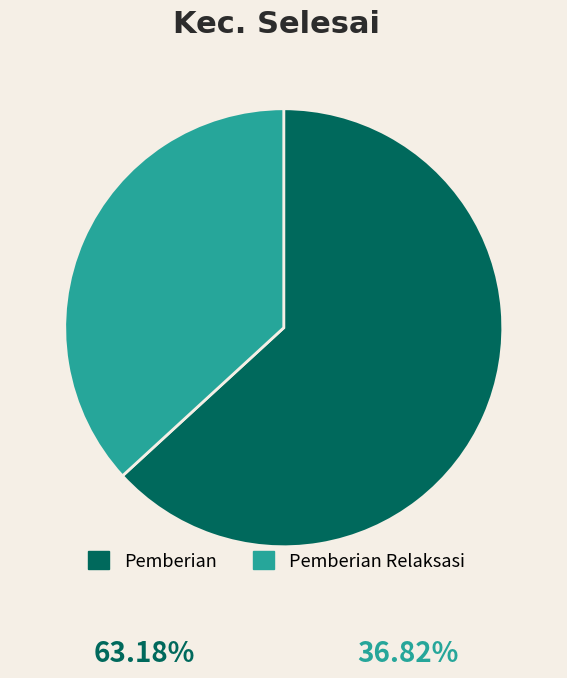

Do Pemberian Relaksasi and Pemberian together represent more than half of the pie?

Yes